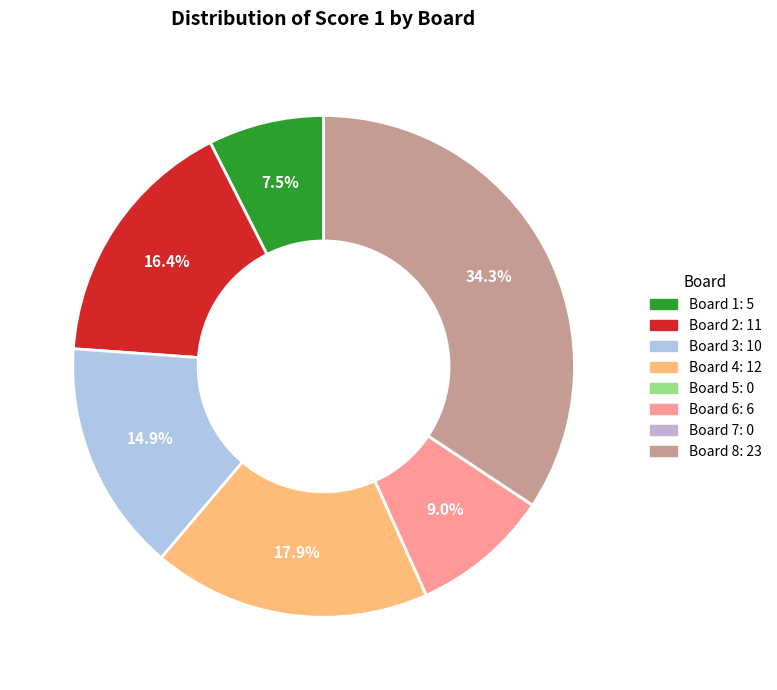

How many slices are in this pie chart?

8